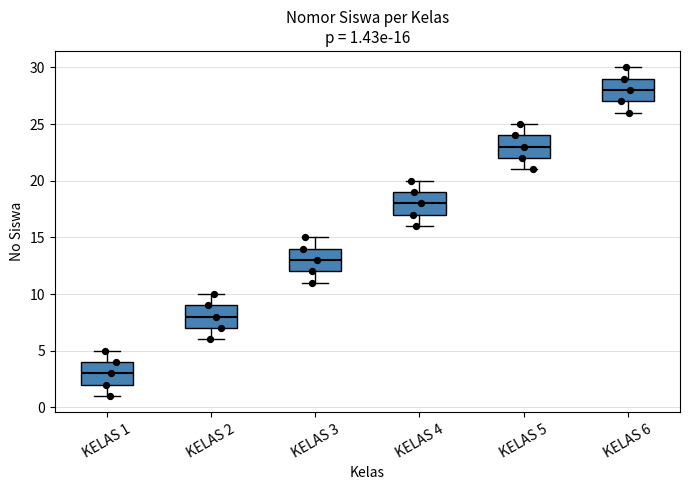

Which box has the highest median line?

KELAS 6